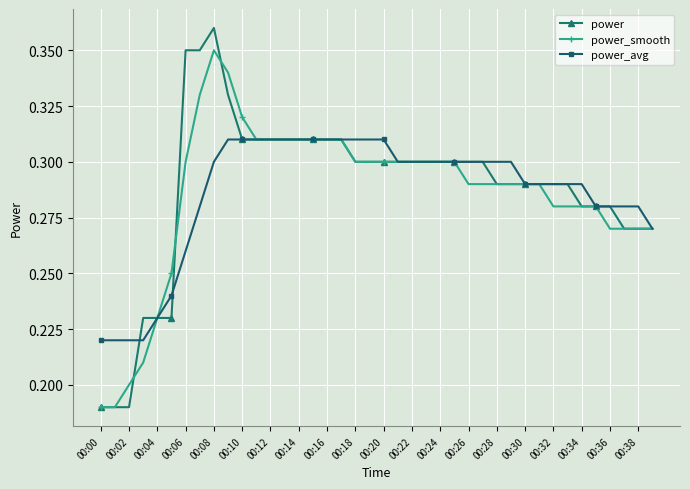

Rank the series by their maximum value, from lowest to highest.

power_avg, power_smooth, power